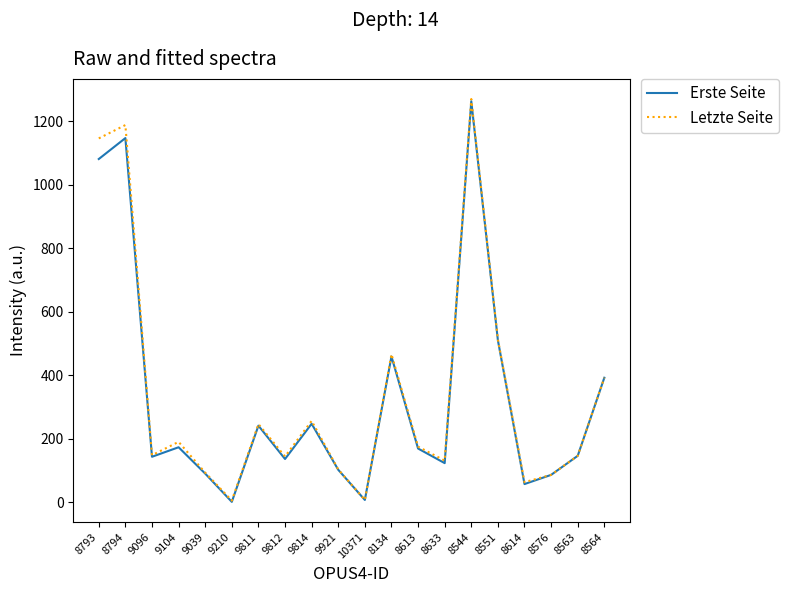

At which label is Erste Seite closest to 632?

8551